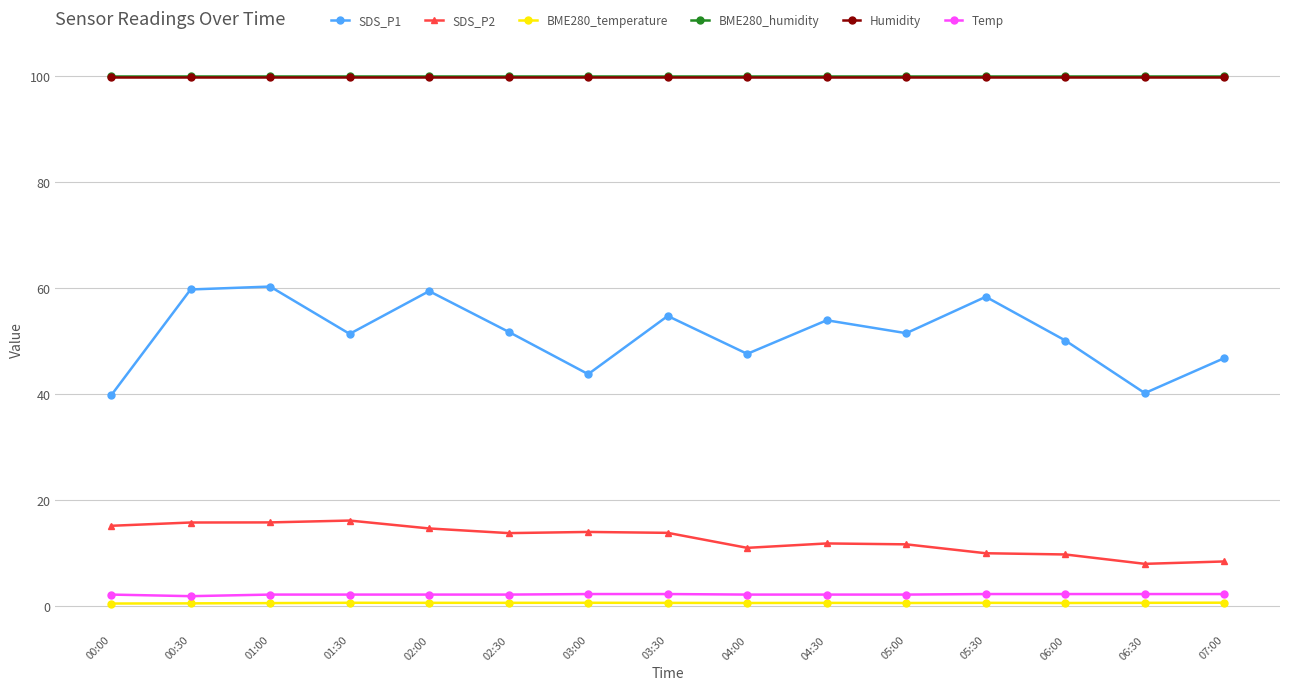

What is the maximum value for SDS_P1?

60.3